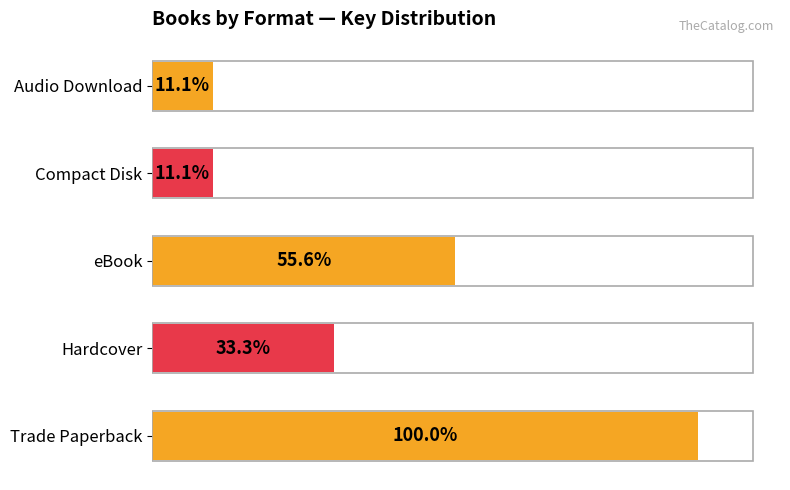

Are the bars horizontal?

Yes